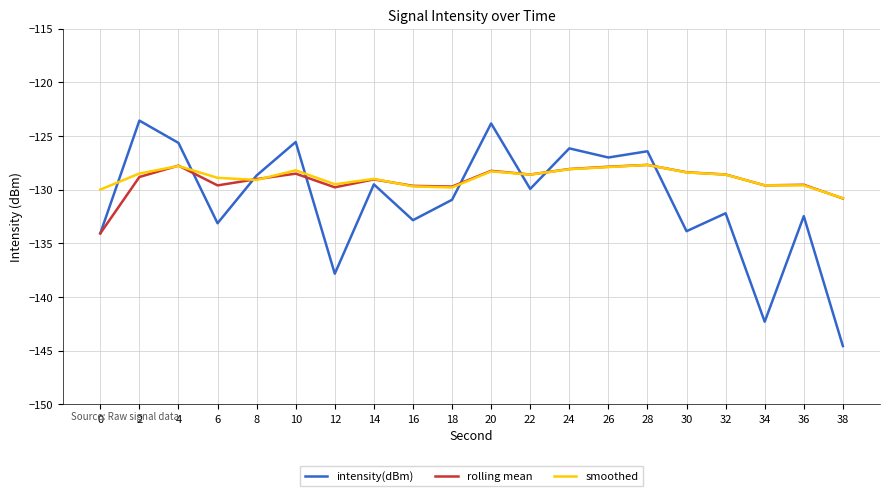

True or false: intensity(dBm) and smoothed cross at least once.

True